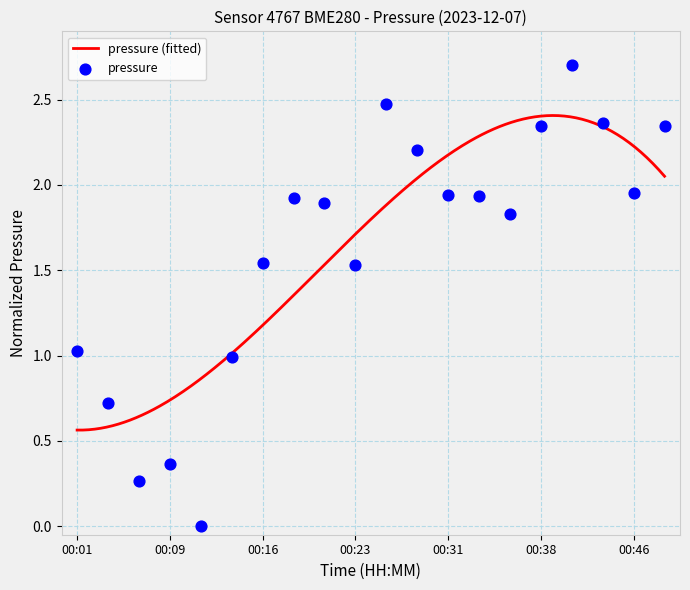

Which has a higher value, 00:09 or 00:01?

00:01